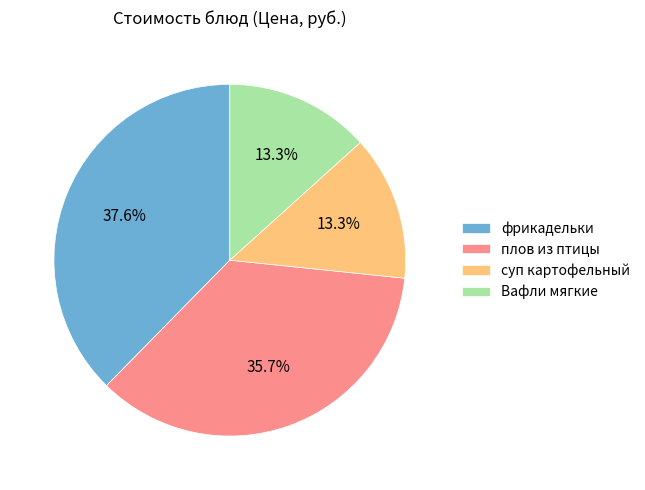

Is there a majority slice in this chart?

No